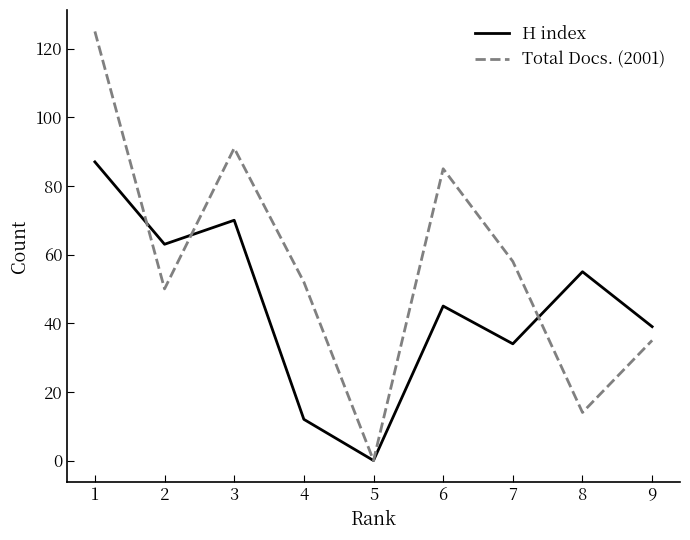

Which label corresponds to the smallest value in the chart?

5